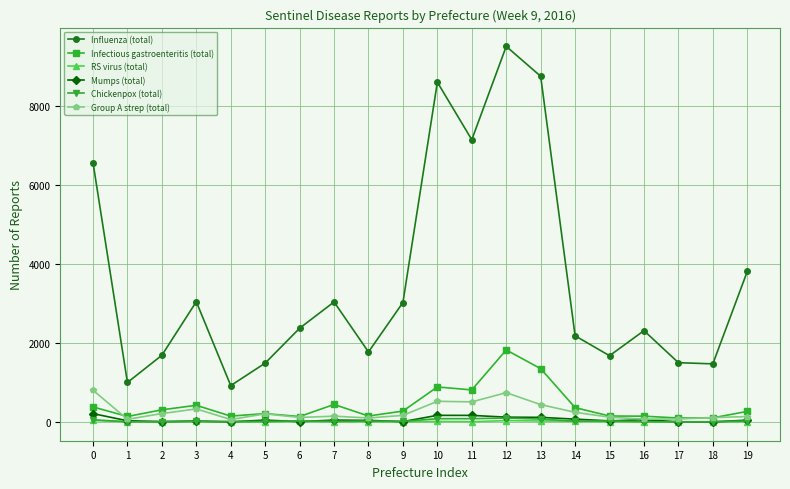

What are all the series names shown in the legend?

Influenza (total), Infectious gastroenteritis (total), RS virus (total), Mumps (total), Chickenpox (total), Group A strep (total)